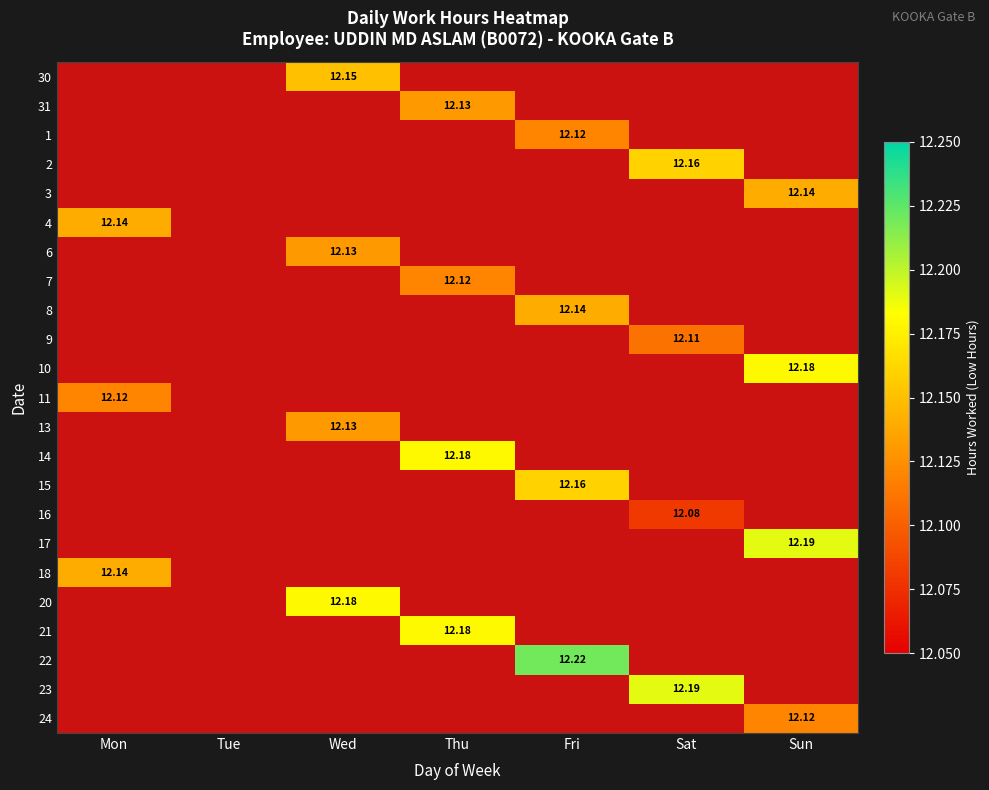

What is the minimum value shown in the chart?

12.1